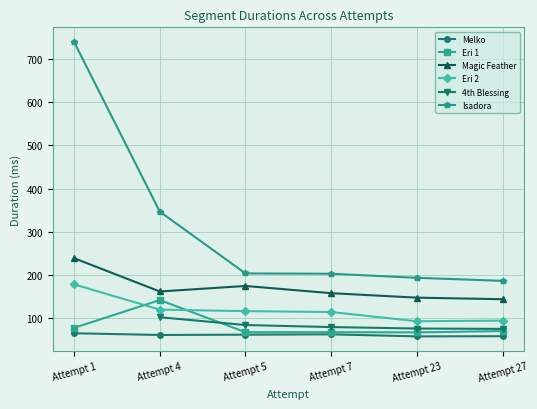

Which series has the largest total across all categories?

Isadora